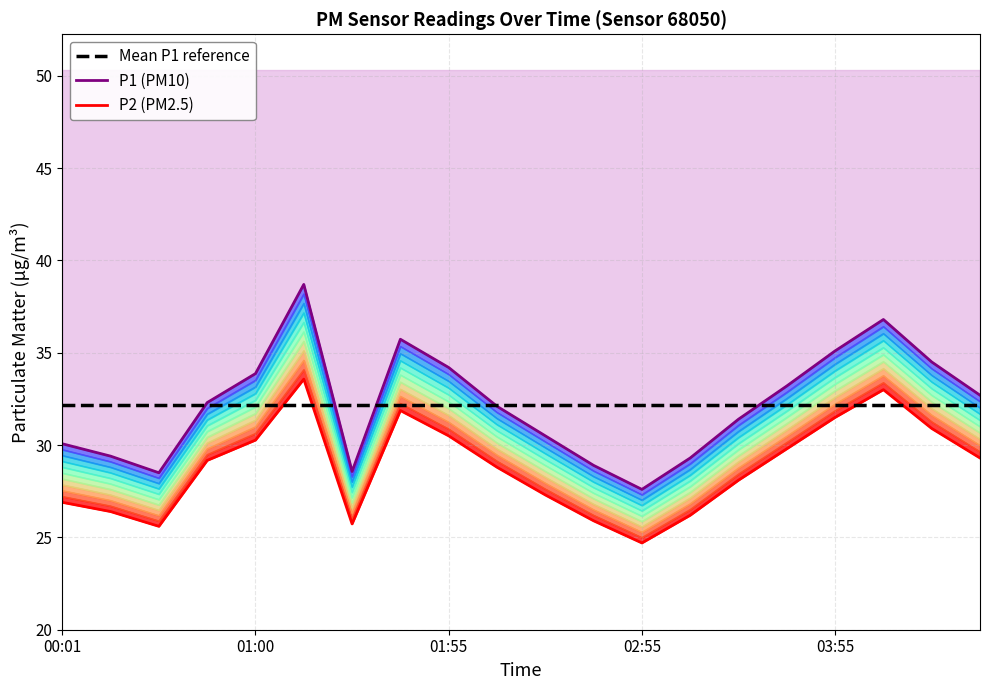

True or false: P1 (PM10) and Mean P1 reference cross at least once.

True